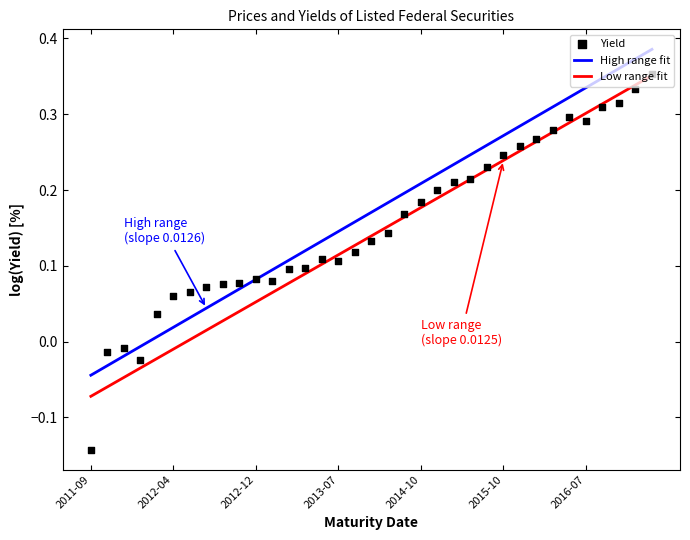

Is the value of Low range fit at 34 greater than the value of High range fit at 13?

Yes